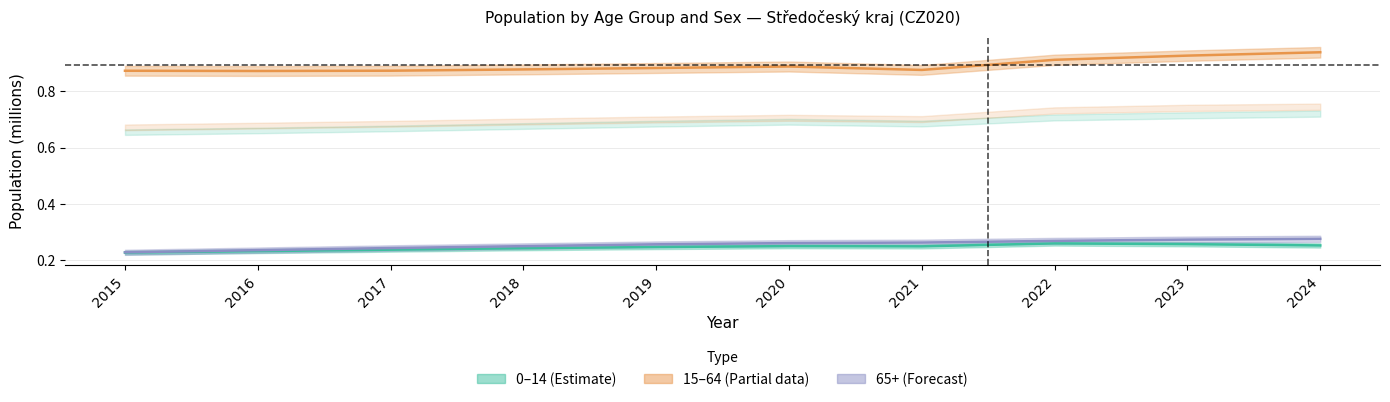

Reading left to right, list all the values displayed in this chart.

0-14: 2015=0.2	2016=0.2	2017=0.2	2018=0.2	2019=0.2	2020=0.2	2021=0.2	2022=0.3	2023=0.3	2024=0.3
15-64: 2015=0.9	2016=0.9	2017=0.9	2018=0.9	2019=0.9	2020=0.9	2021=0.9	2022=0.9	2023=0.9	2024=0.9
65+: 2015=0.2	2016=0.2	2017=0.2	2018=0.2	2019=0.3	2020=0.3	2021=0.3	2022=0.3	2023=0.3	2024=0.3